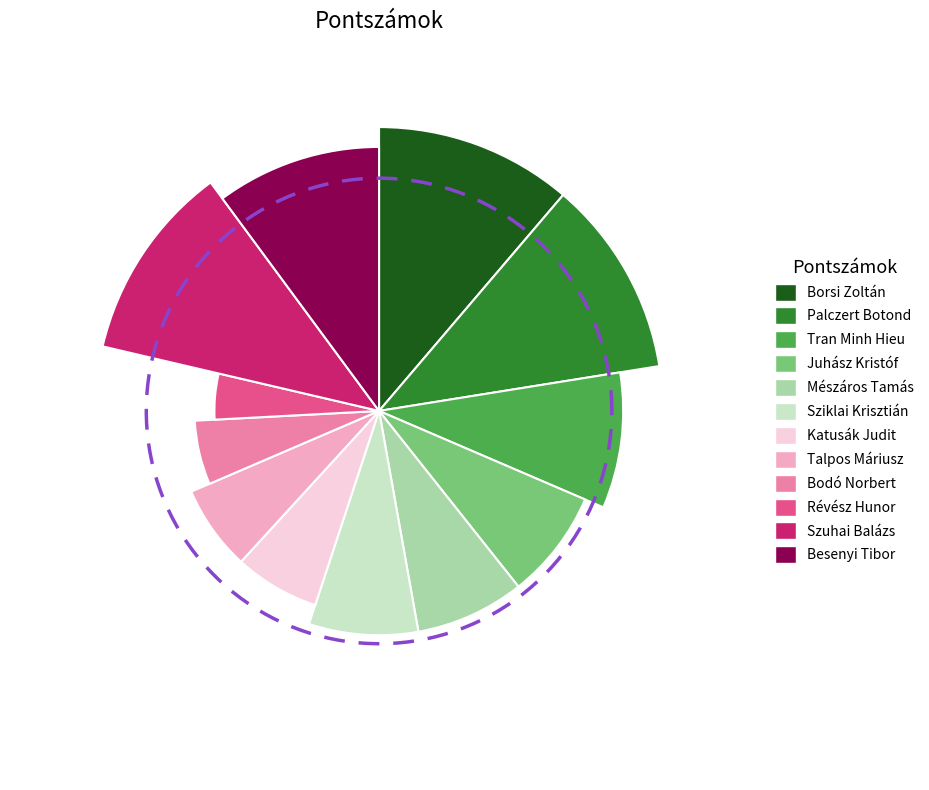

To the nearest percent, what percentage of the pie is Mészáros Tamás?

7%